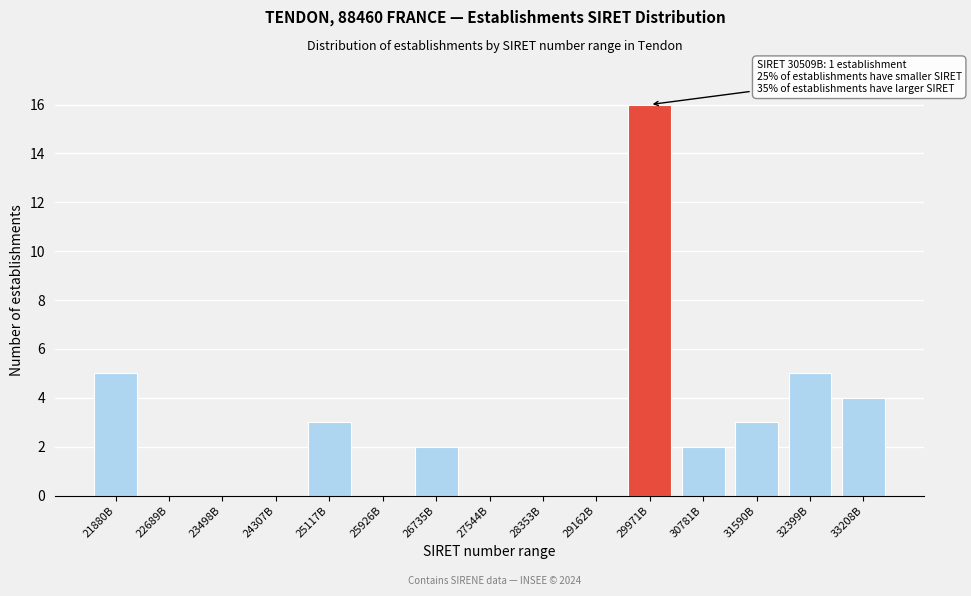

Reading right to left, transcribe all the data shown in this chart.

33208B=4	32399B=5	31590B=3	30781B=2	29971B=16	29162B=0	28353B=0	27544B=0	26735B=2	25926B=0	25117B=3	24307B=0	23498B=0	22689B=0	21880B=5